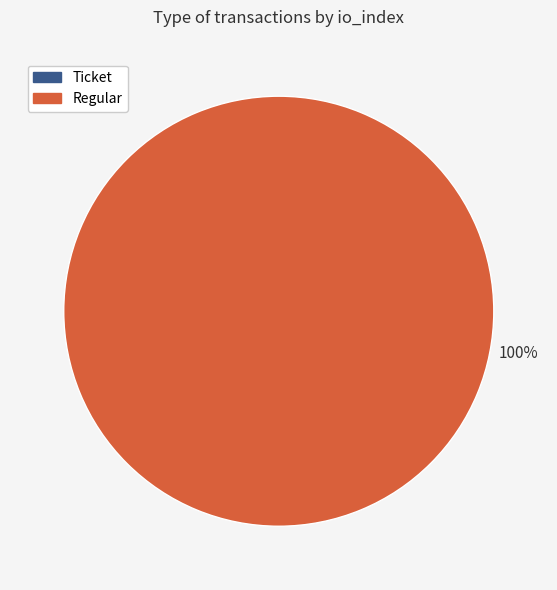

How many slices are in this pie chart?

2